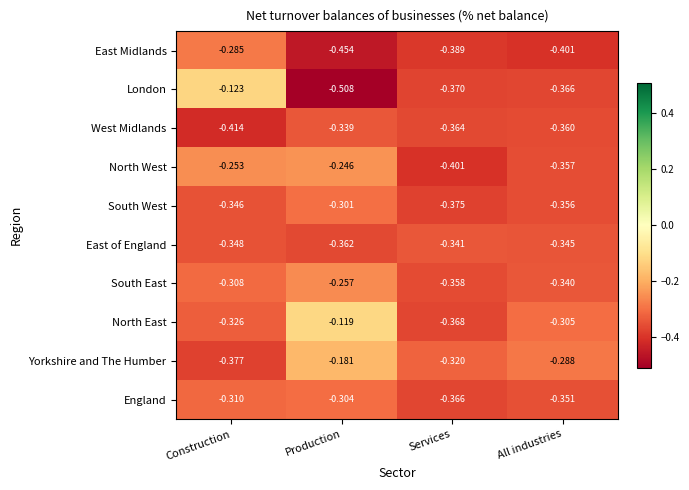

Which category has the lowest value across all series?

Production